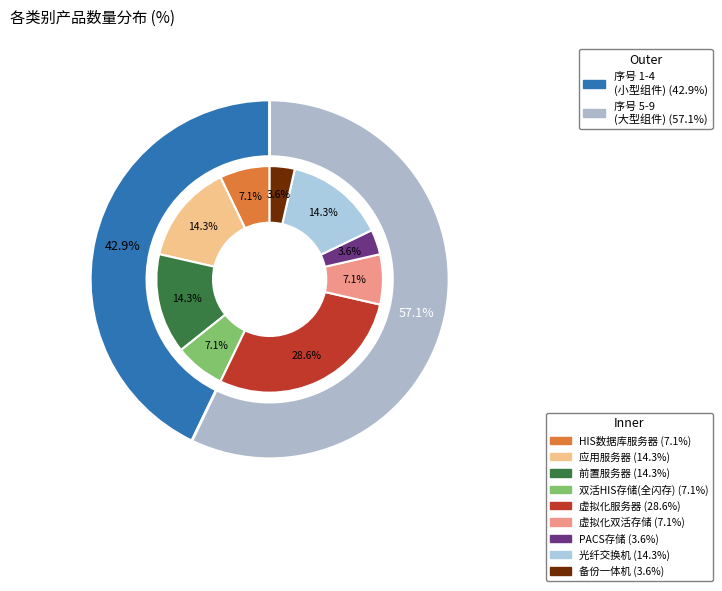

Does any single category account for the majority?

No